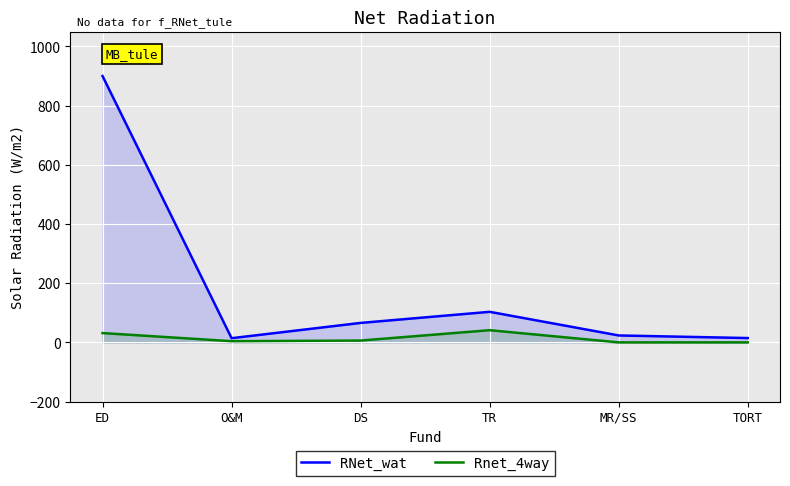

How many values in the RNet_wat series are below 65?

3